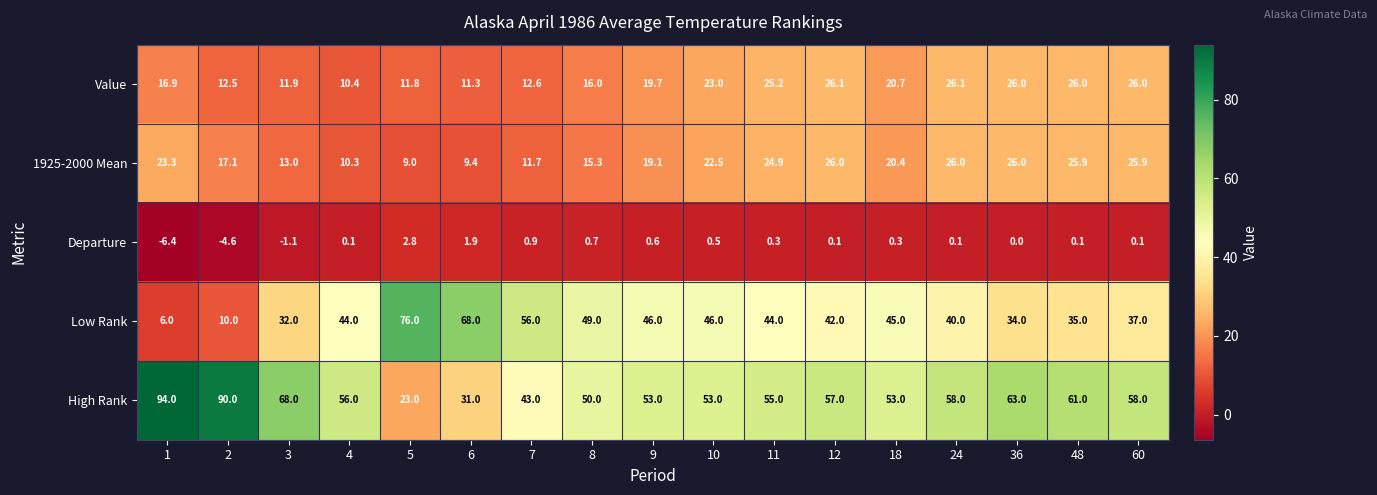

True or false: High Rank has a value of 57.0 at 12.

True